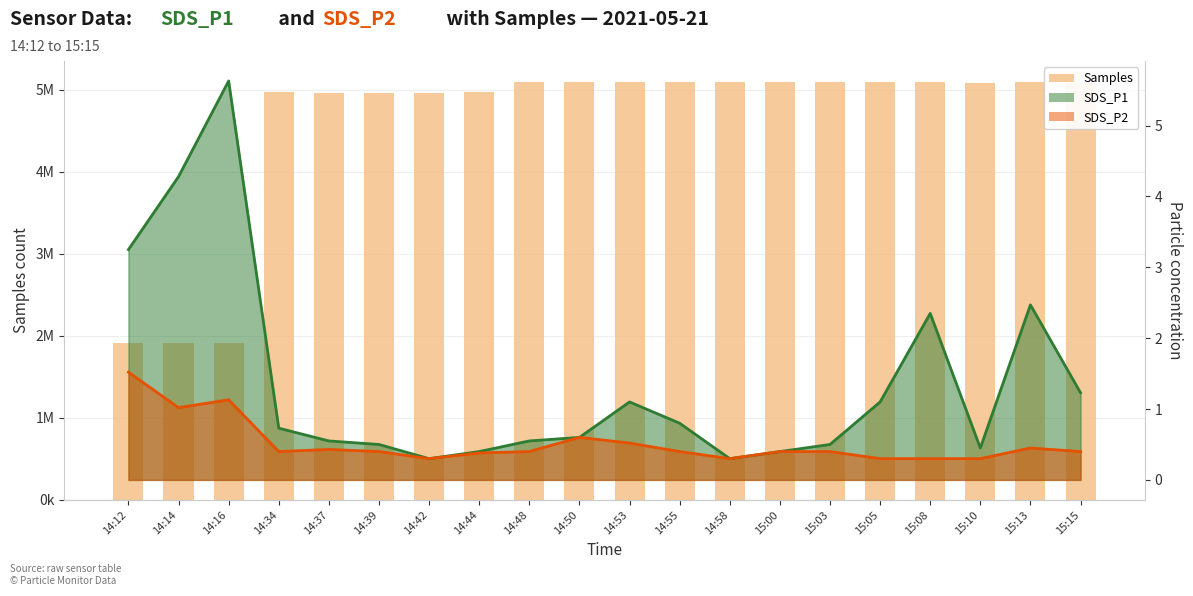

Read the value at 14:16, to the nearest 50.

1907150